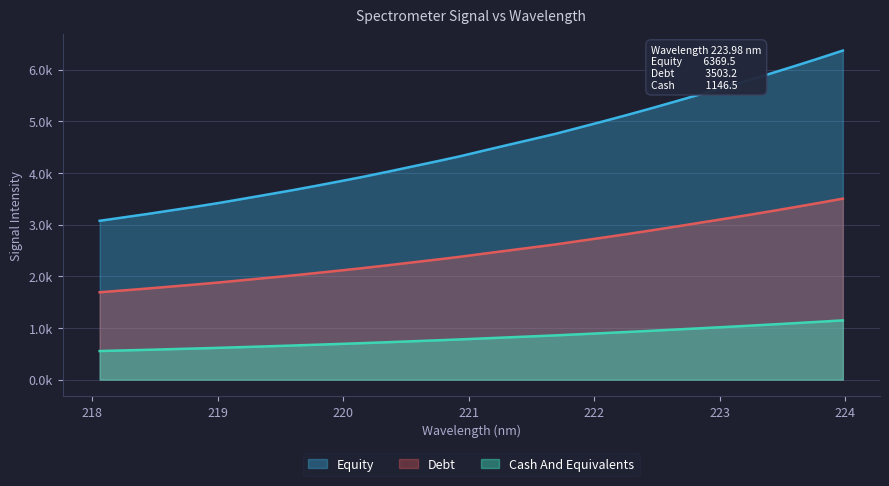

The chart shows a value of 504.2 at 221.3083. True or false?

False